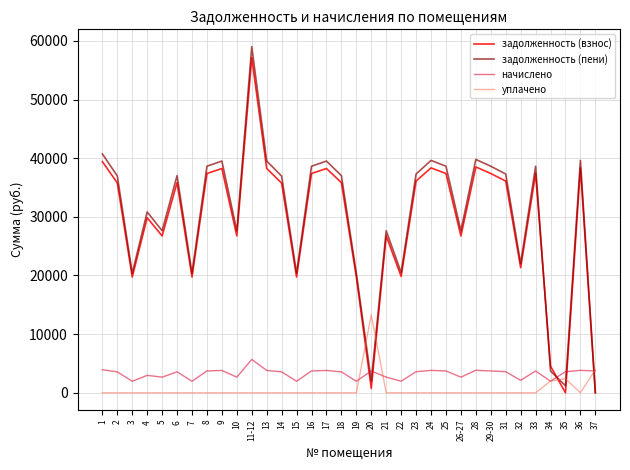

Which category has the highest value in the уплачено series?

20